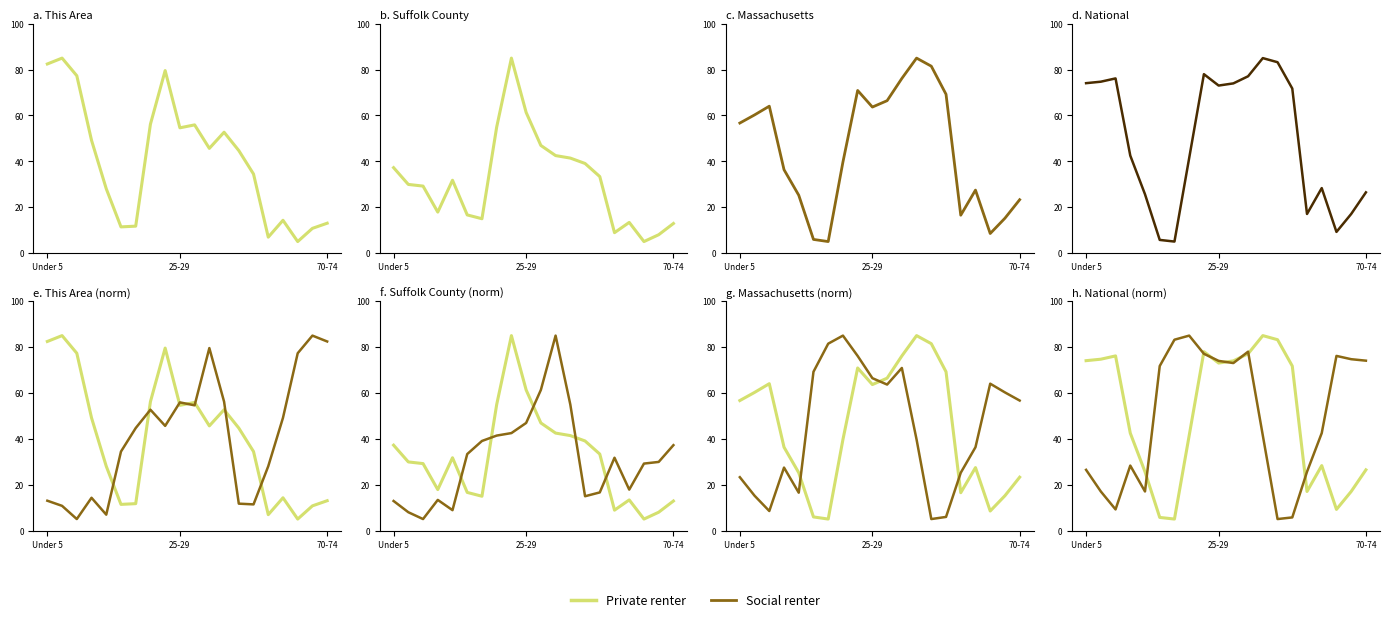

At which category does Private renter reach its first local valley?

6